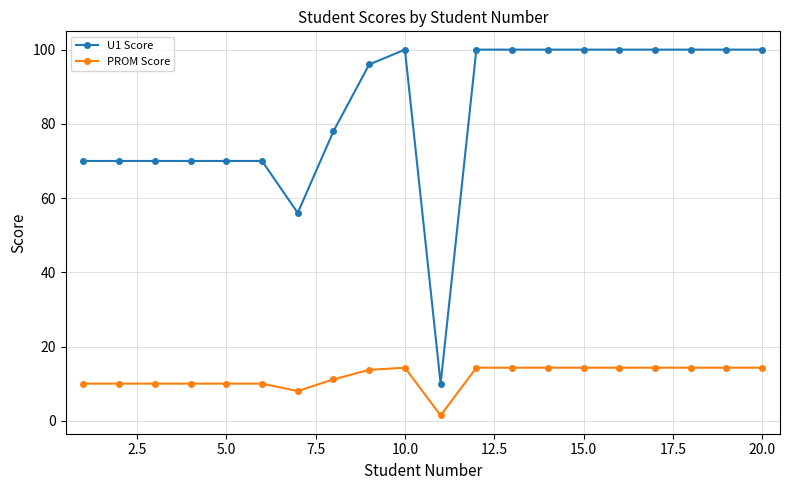

What is the value of the PROM Score point at the 20th from the left?

14.3